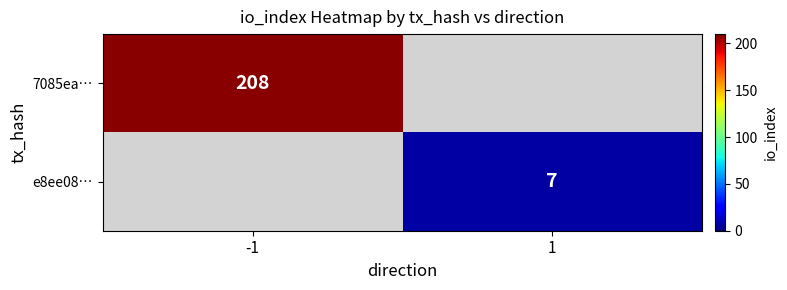

True or false: 7085ea… has a value of 208 at -1.

True